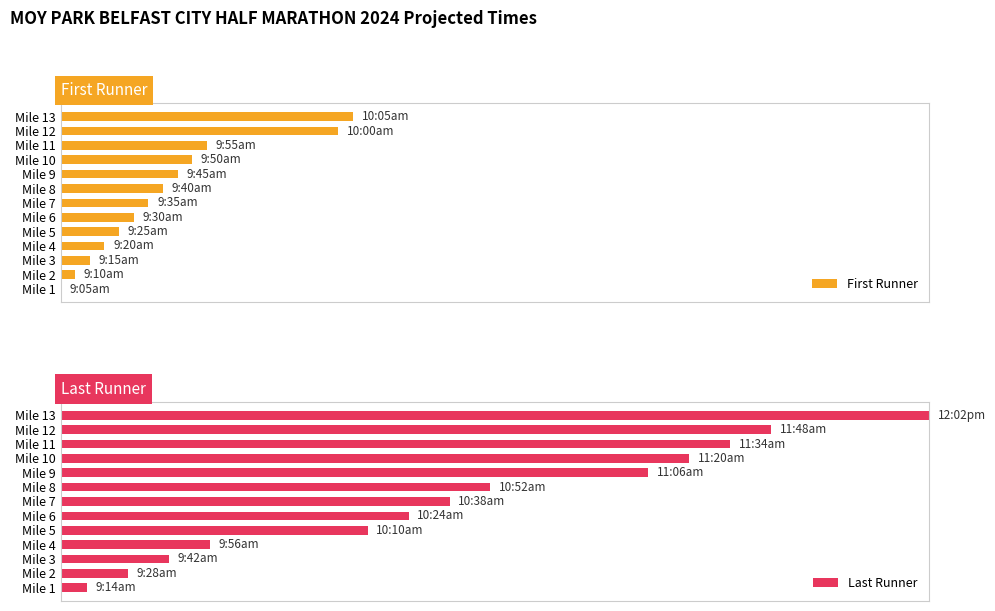

What is the sum of all First Runner values?

158.2